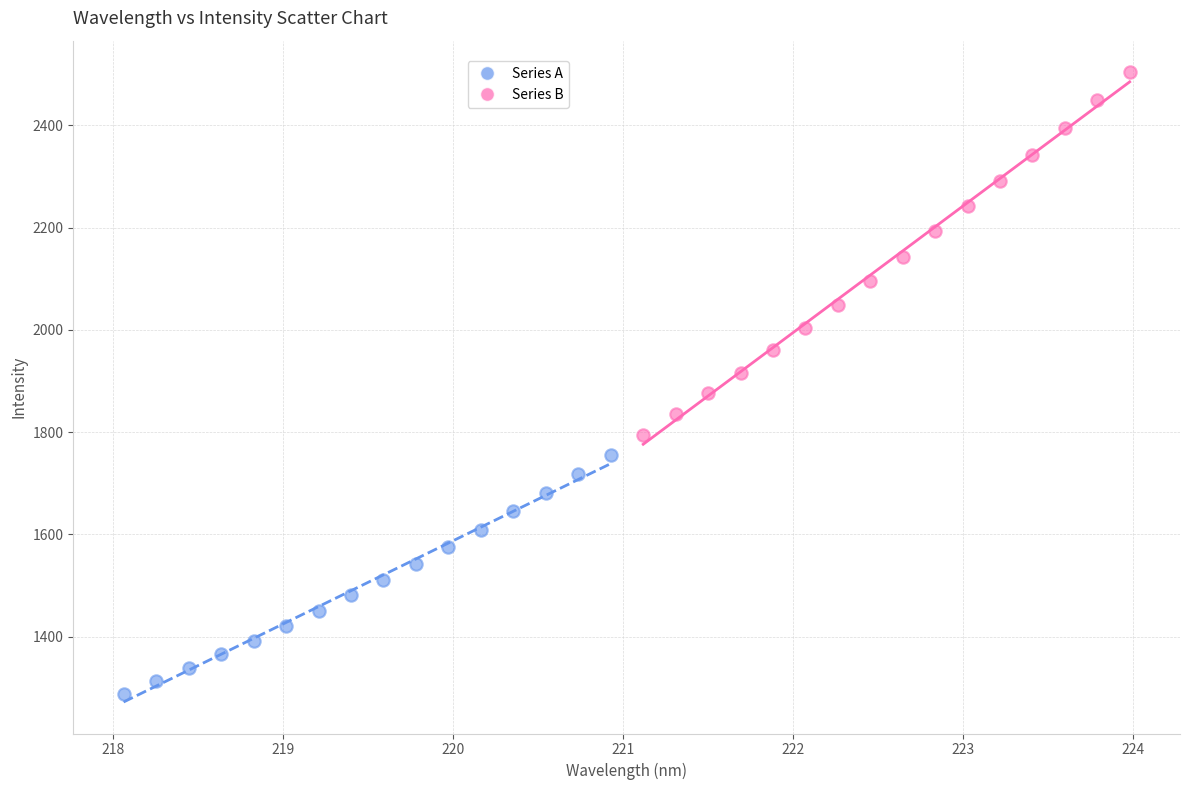

Which series contains the lowest Y value?

Series A